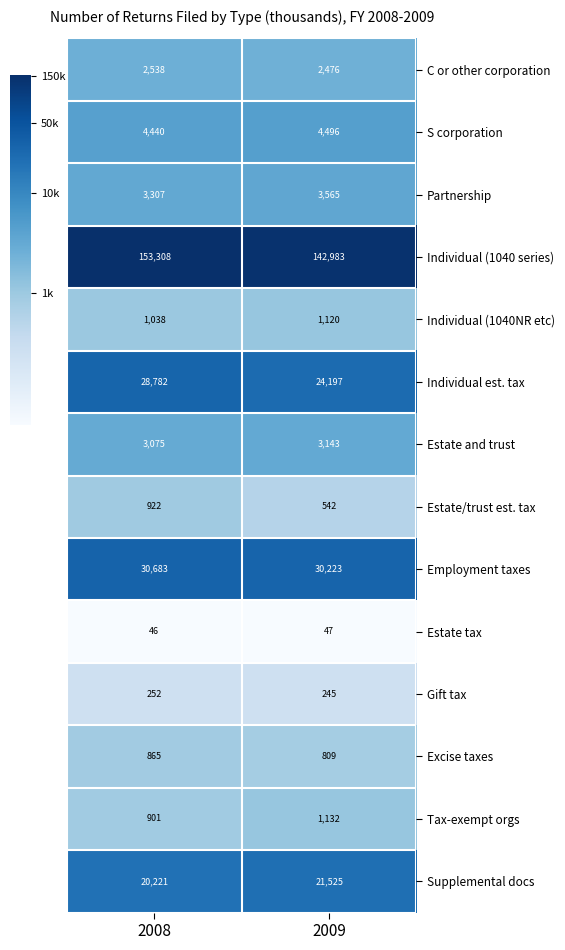

Reading left to right, transcribe all the data shown in this chart.

C or other corporation: 2008=2538	2009=2476
S corporation: 2008=4440	2009=4496
Partnership: 2008=3307	2009=3565
Individual (1040 series): 2008=153308	2009=142983
Individual (1040NR etc): 2008=1038	2009=1120
Individual est. tax: 2008=28782	2009=24197
Estate and trust: 2008=3075	2009=3143
Estate/trust est. tax: 2008=922	2009=542
Employment taxes: 2008=30683	2009=30223
Estate tax: 2008=46	2009=47
Gift tax: 2008=252	2009=245
Excise taxes: 2008=865	2009=809
Tax-exempt orgs: 2008=901	2009=1132
Supplemental docs: 2008=20221	2009=21525